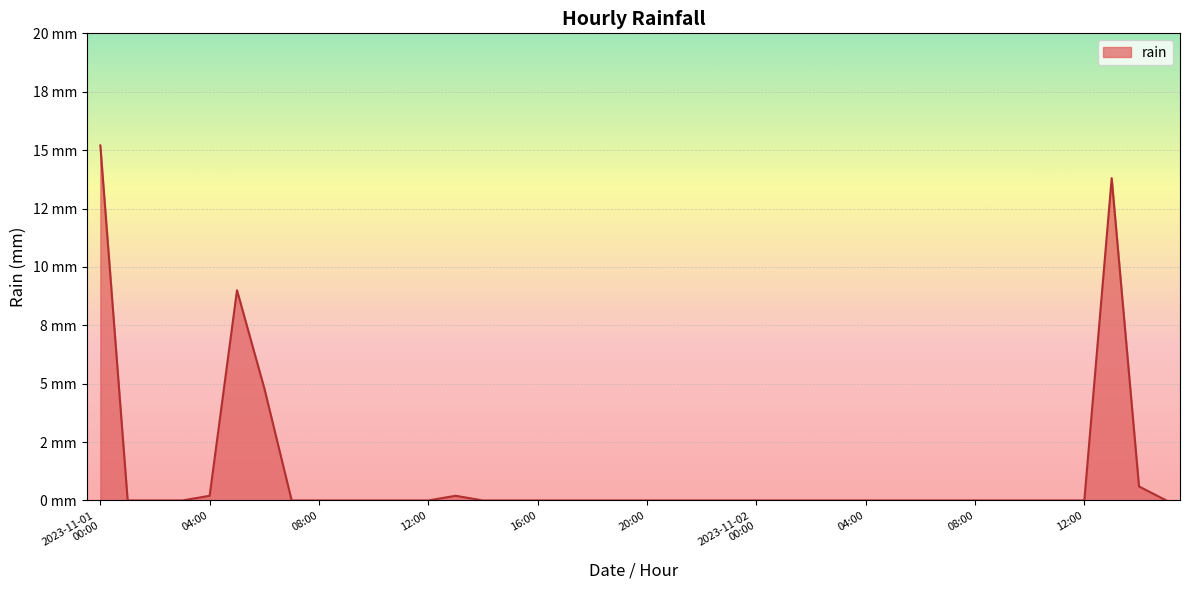

True or false: there are more than 0 points higher than both neighbors.

True